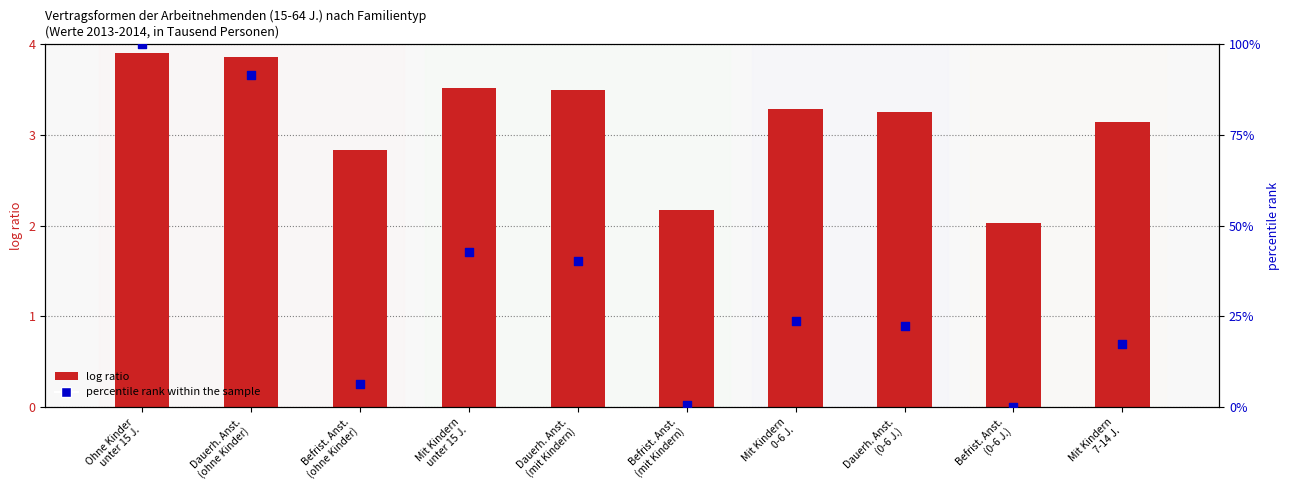

What are all the series names shown in the legend?

log ratio, percentile rank within the sample